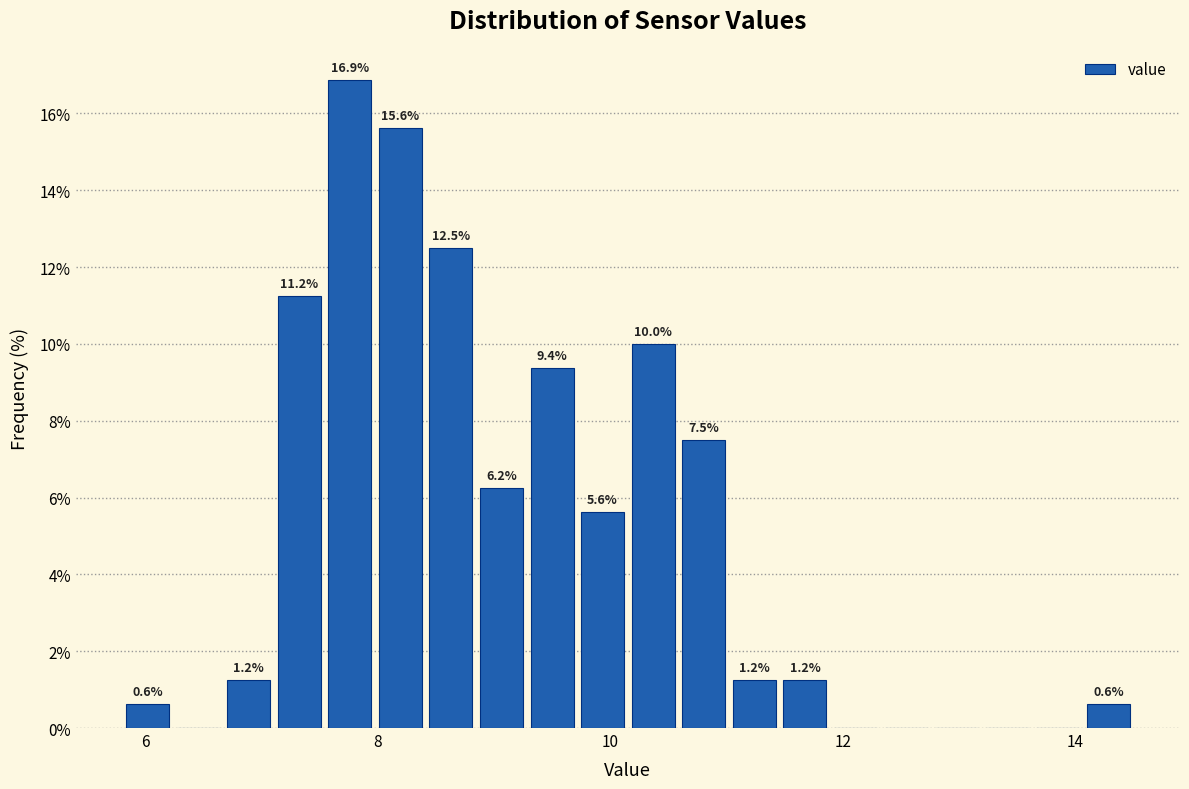

Around what value on the x-axis is the tallest bar? Give the approximate position of its centre, as read against the axis.

7.8